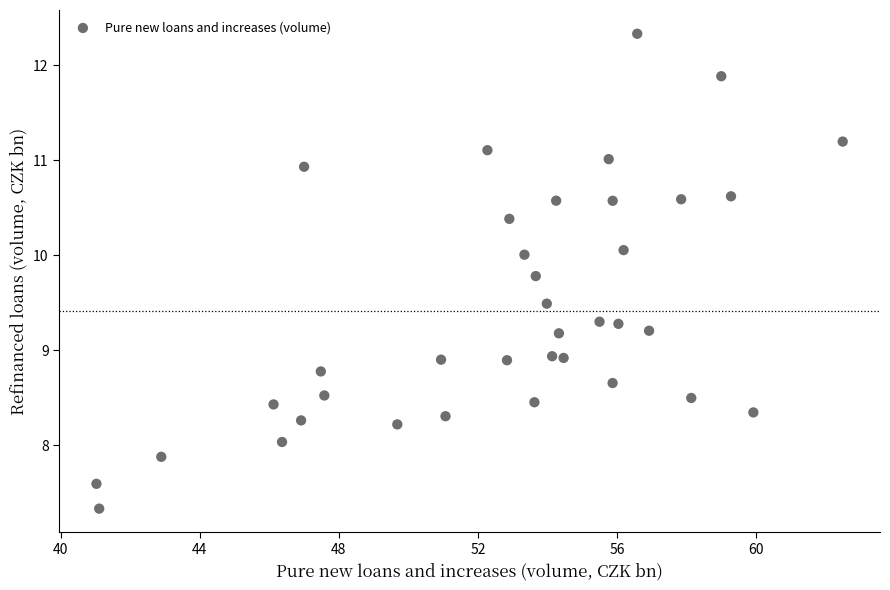

What is the range of Y values (max minus min)?

5.0